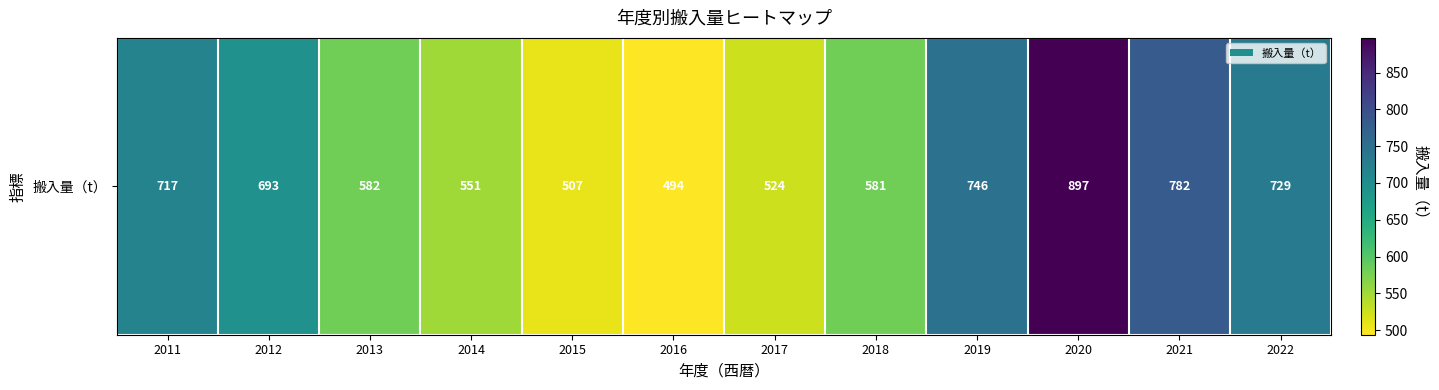

Where does the data first go above 693?

2011